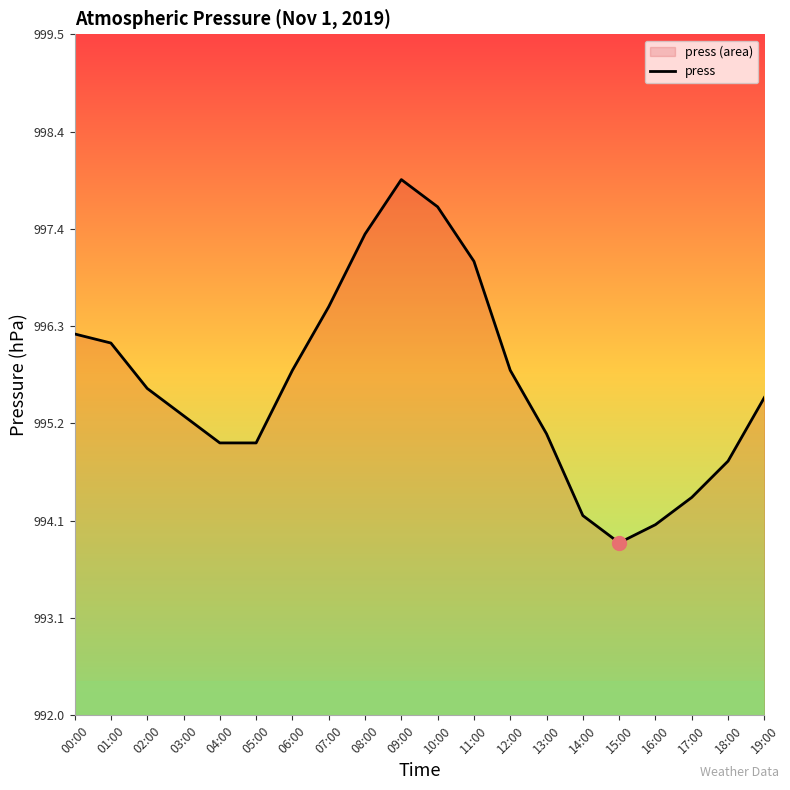

Rank the categories by value from lowest to highest.

15:00, 16:00, 14:00, 17:00, 18:00, 04:00, 05:00, 13:00, 03:00, 19:00, 02:00, 06:00, 12:00, 01:00, 00:00, 07:00, 11:00, 08:00, 10:00, 09:00